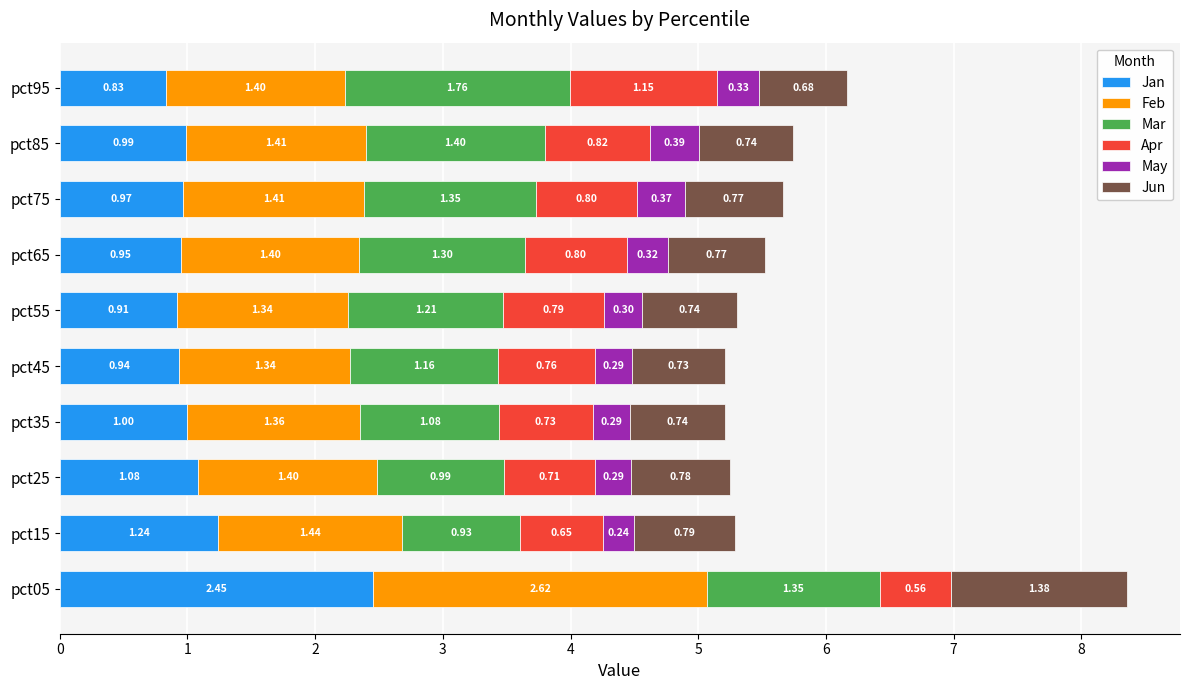

What is the total value across all series at pct65?

5.5